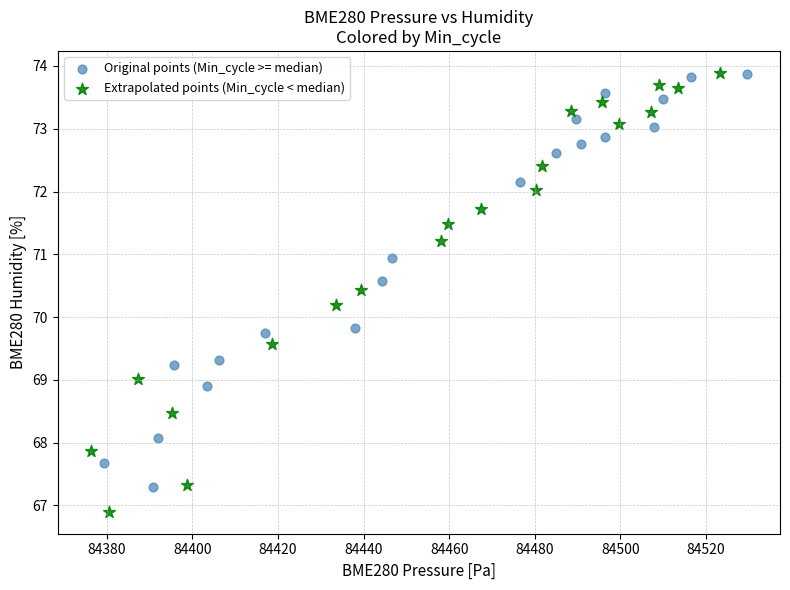

Which series has the largest Y range (max minus min)?

Extrapolated points (Min_cycle < median)